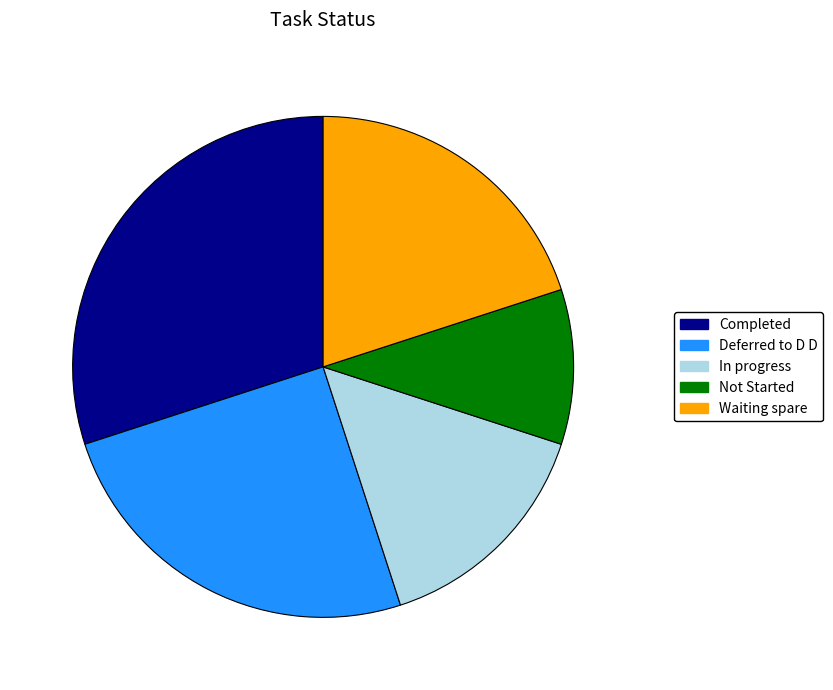

Combined, do Deferred to D D and Completed account for over 50%?

Yes